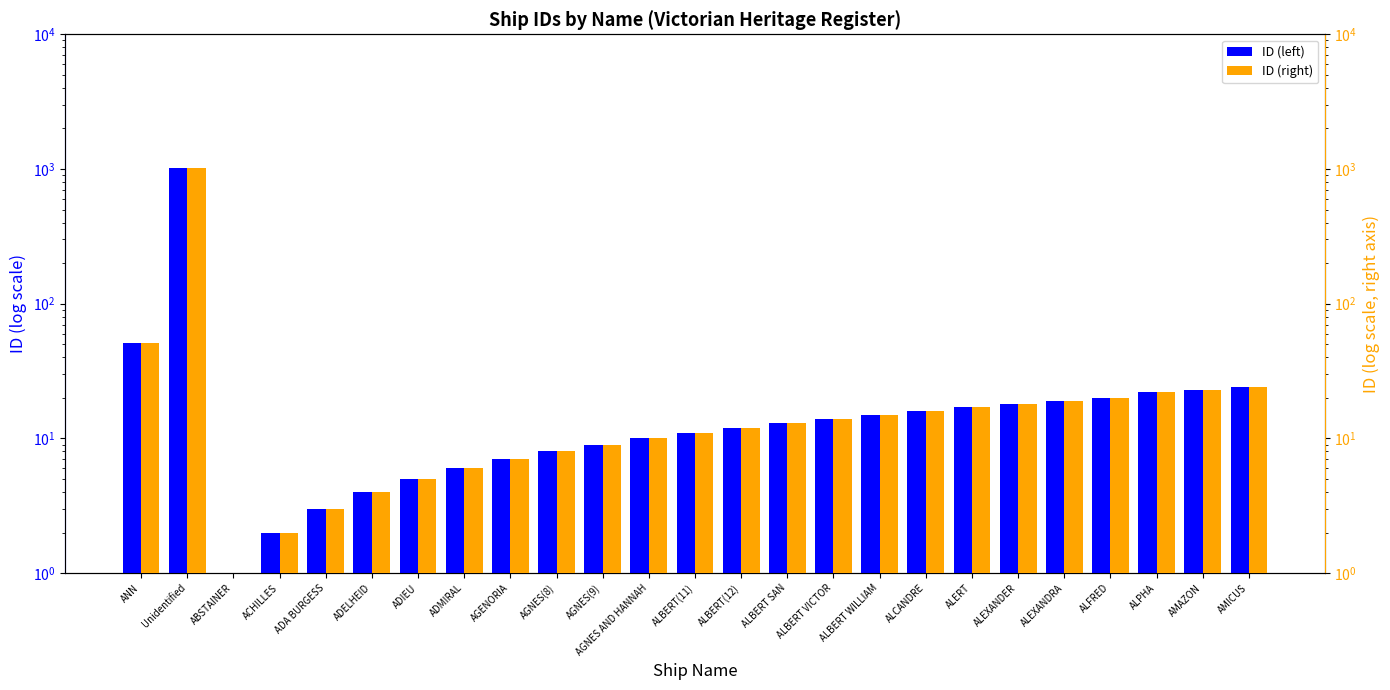

What is the approximate value of ID at ALERT?

17